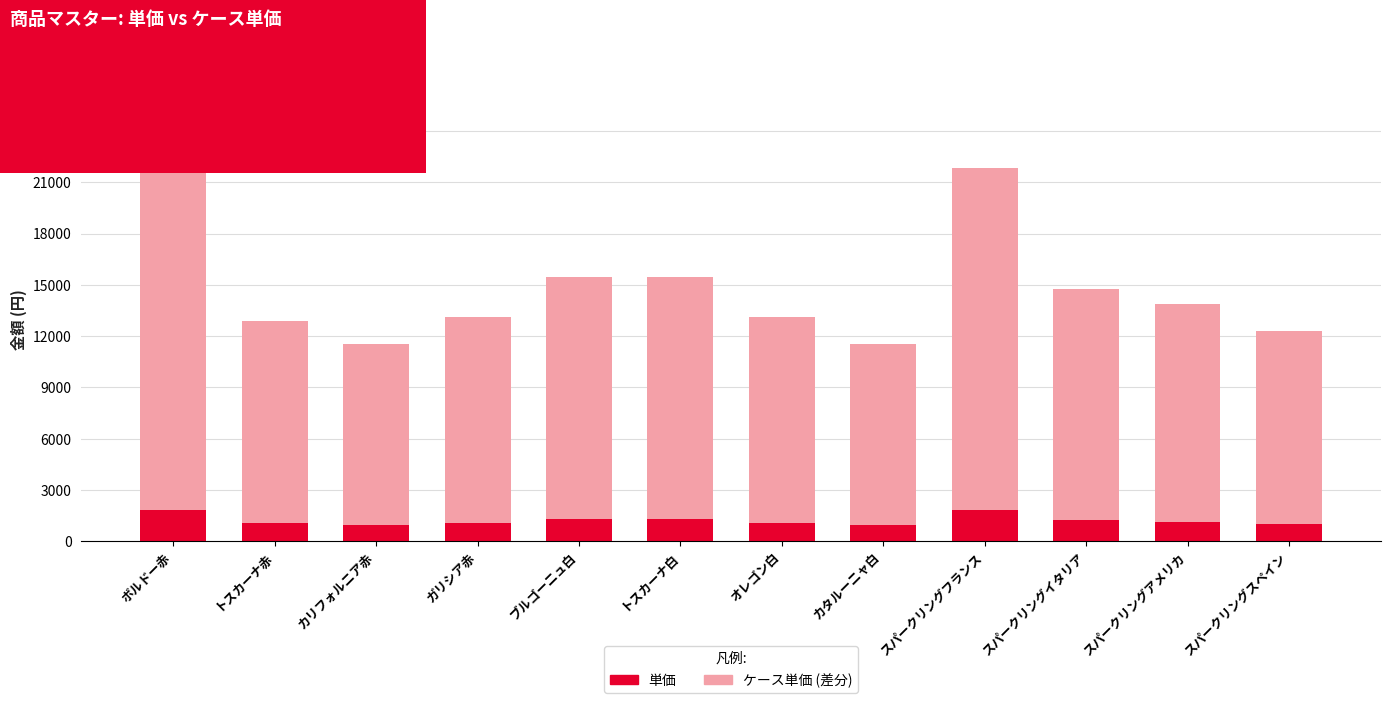

What are all the series names shown in the legend?

単価, ケース単価 (差分)